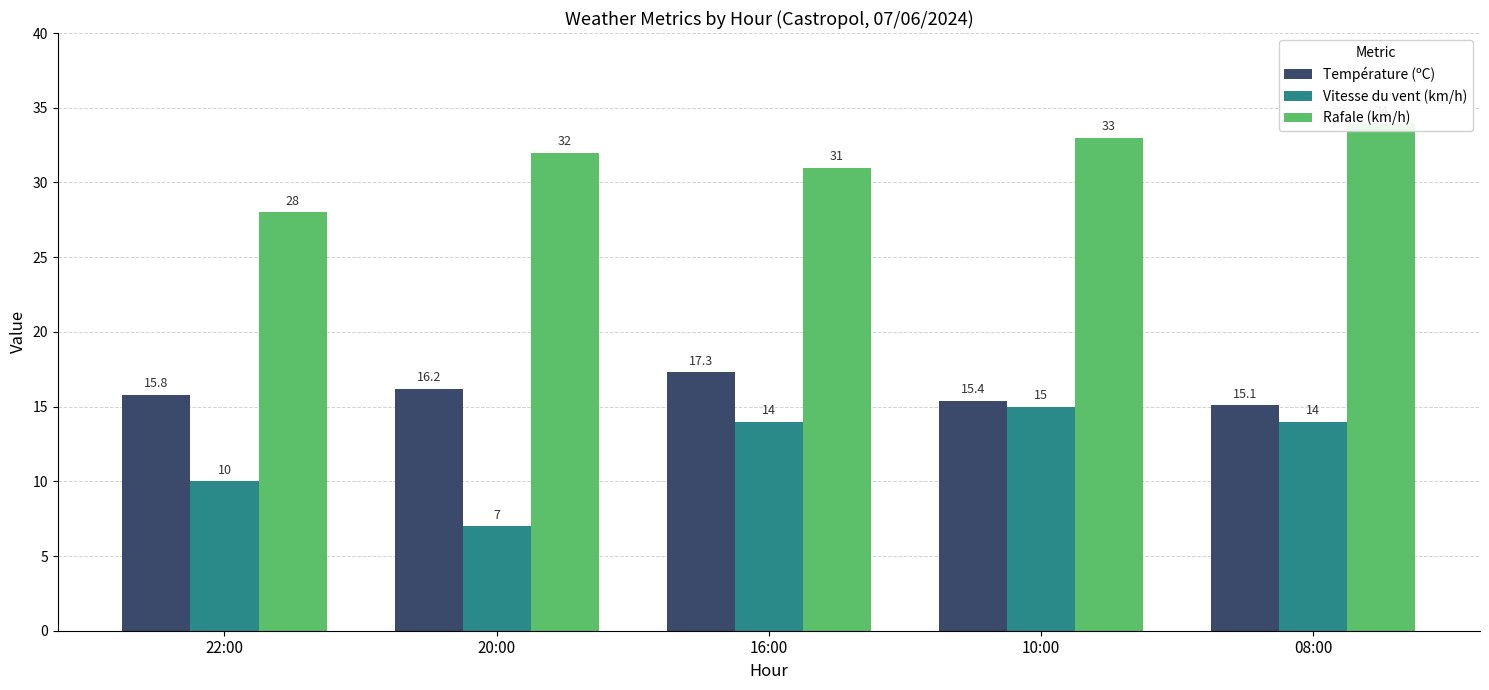

Which series has the largest range (max minus min)?

Vitesse du vent (km/h)